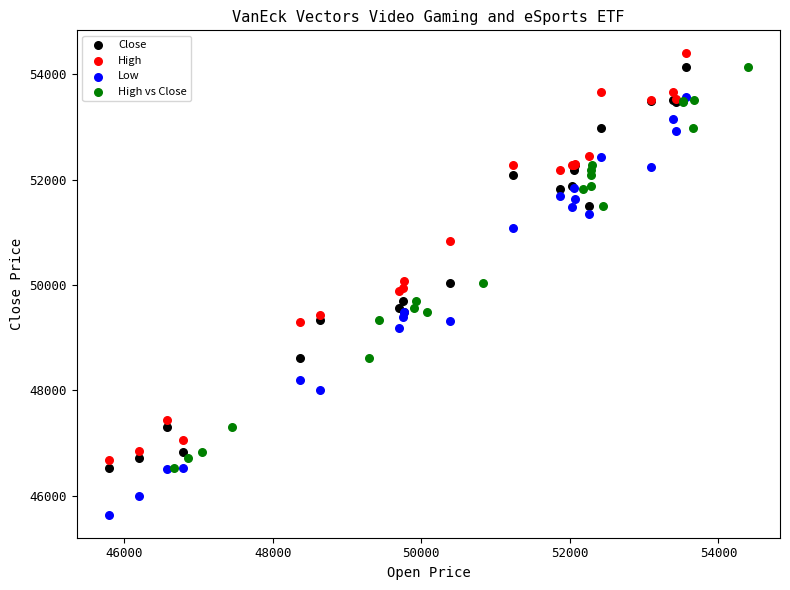

Which series has the largest Y range (max minus min)?

Low